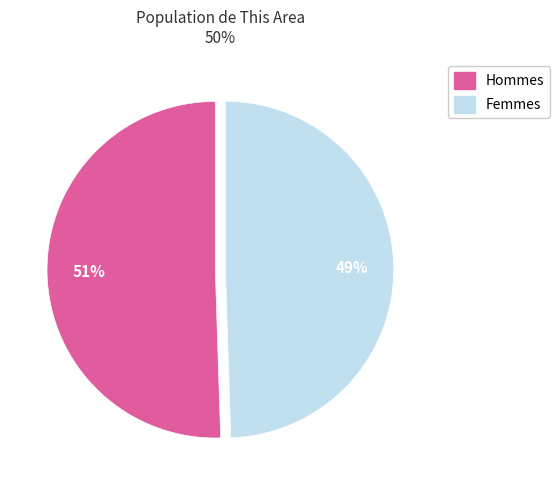

Does any single category account for the majority?

Yes